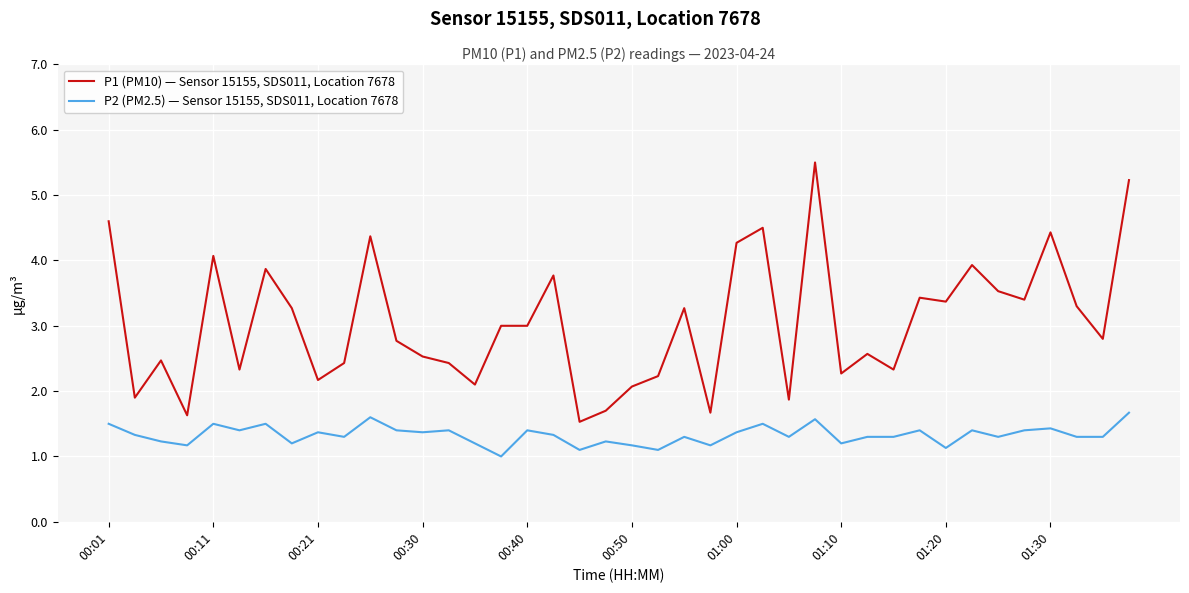

What is the highest value of the P1 (PM10) — Sensor 15155, SDS011, Location 7678 series?

5.5